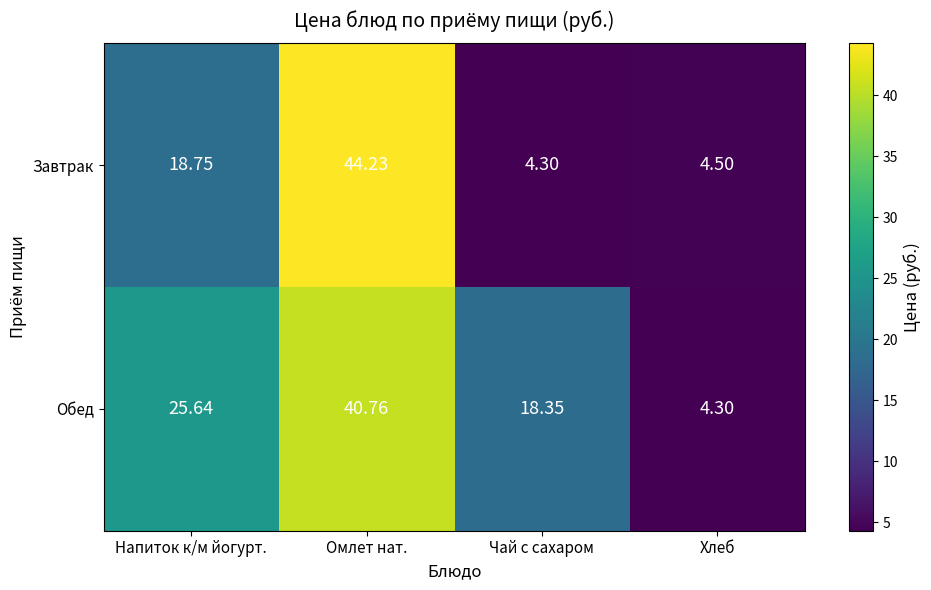

How many data points does each series have?

4